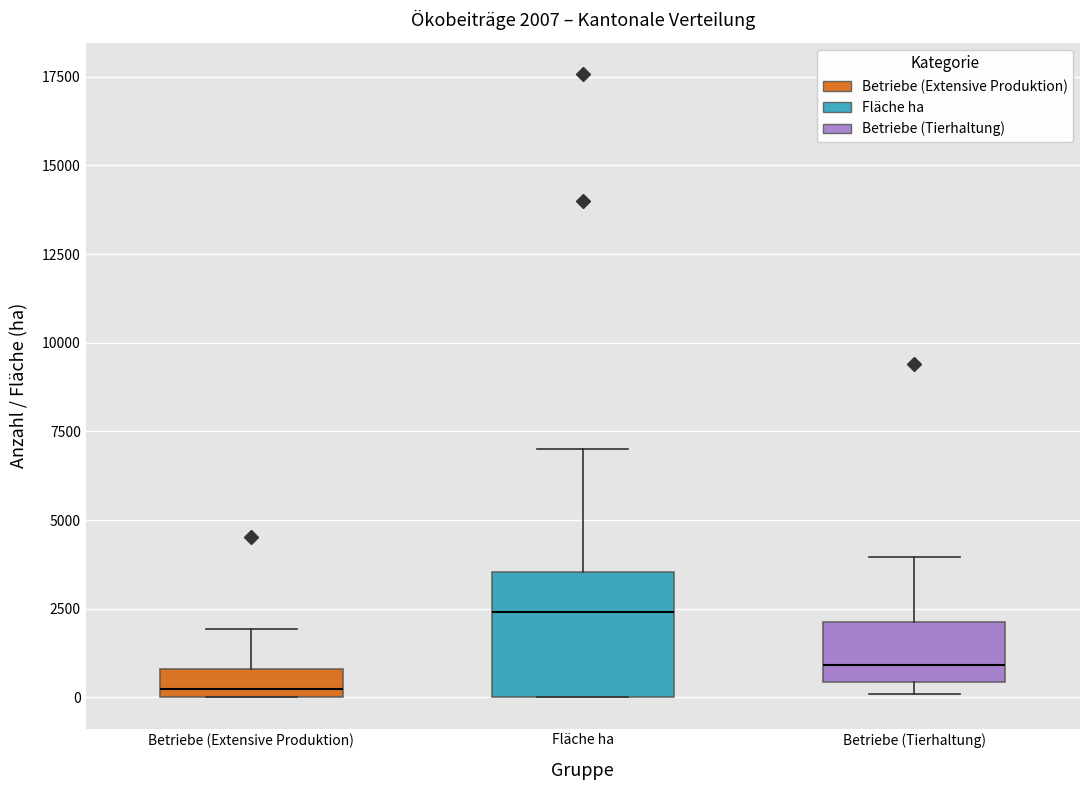

Comparing the boxes themselves (not the whiskers), which one is the tallest?

Fläche ha